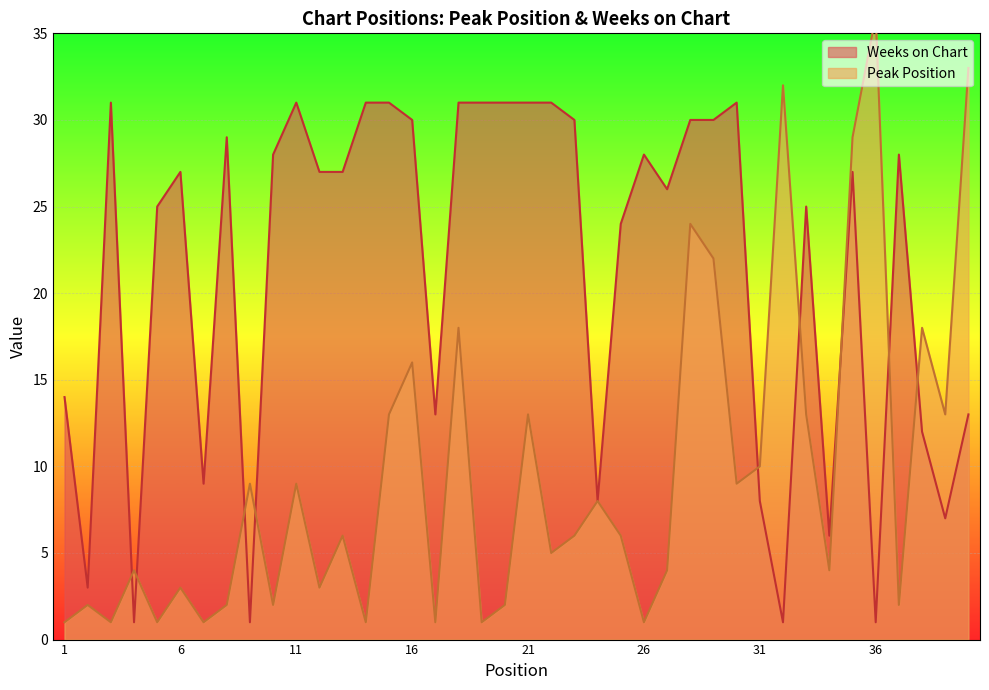

Where is the first local maximum for Peak Position?

2